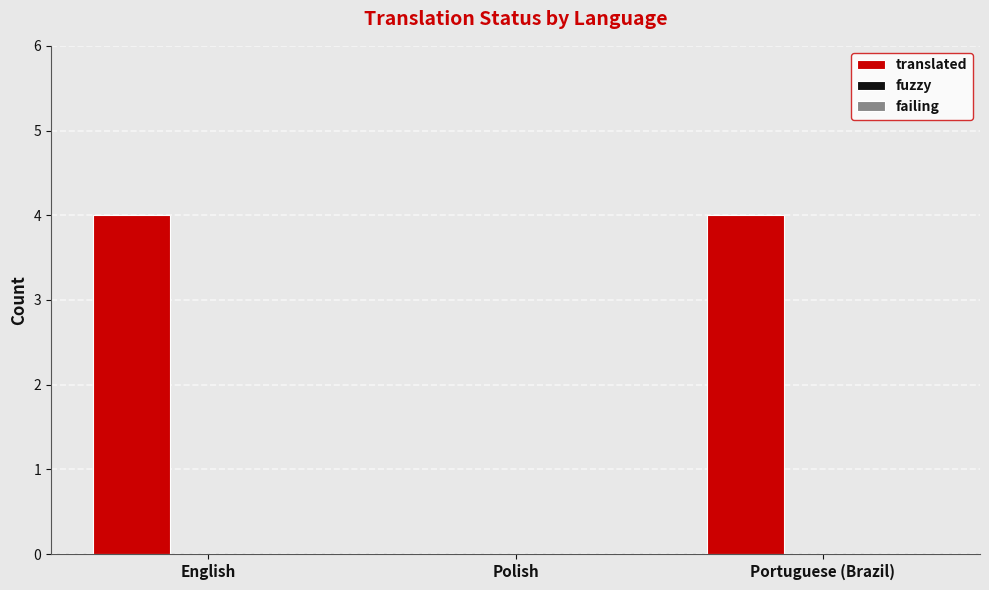

What is the maximum value shown in the chart?

4